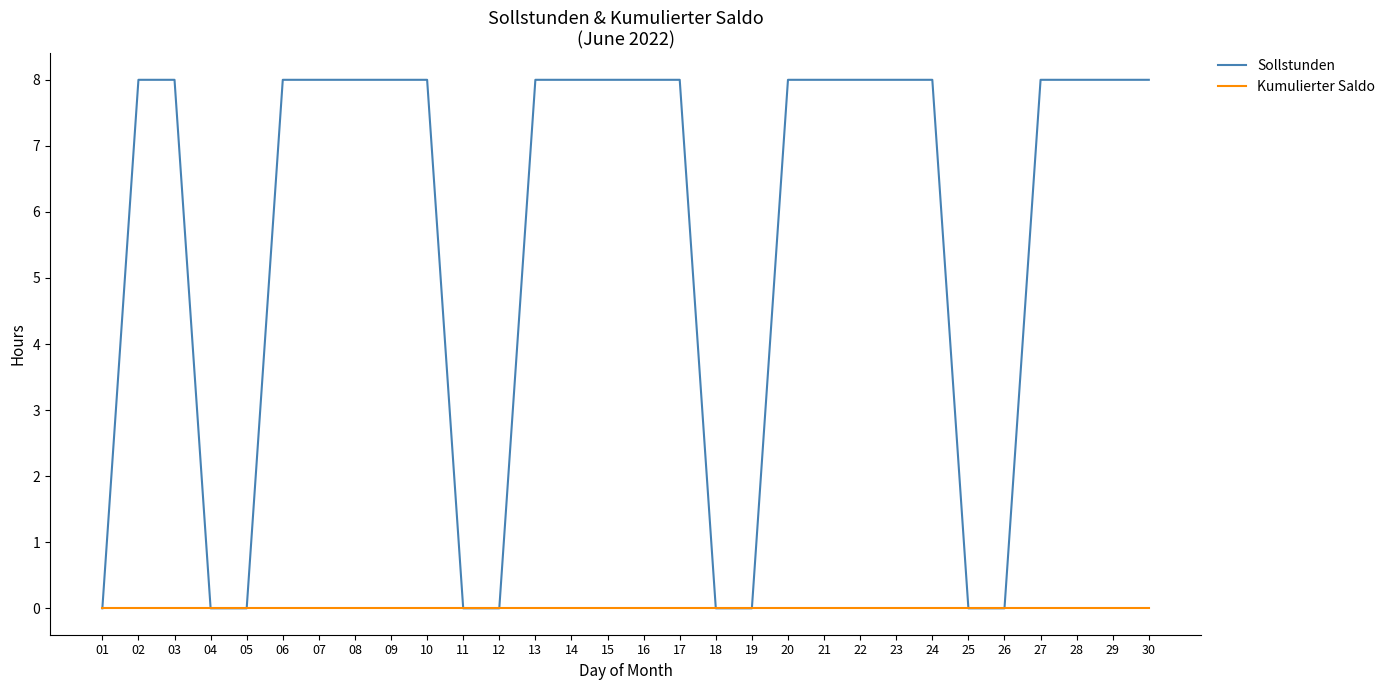

What is the greatest value displayed?

8